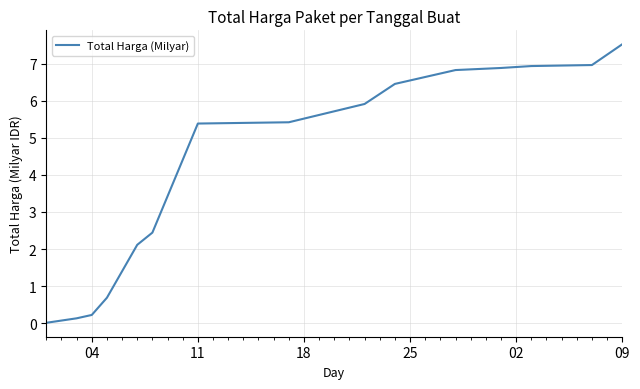

What is the greatest value displayed?

7.5